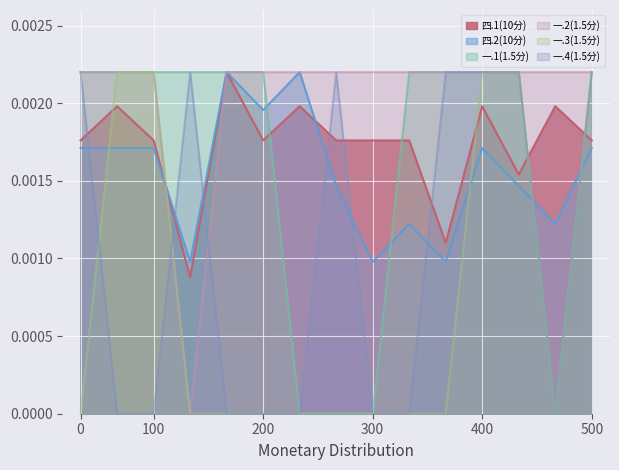

Which series has the largest total across all categories?

一.2(1.5分)